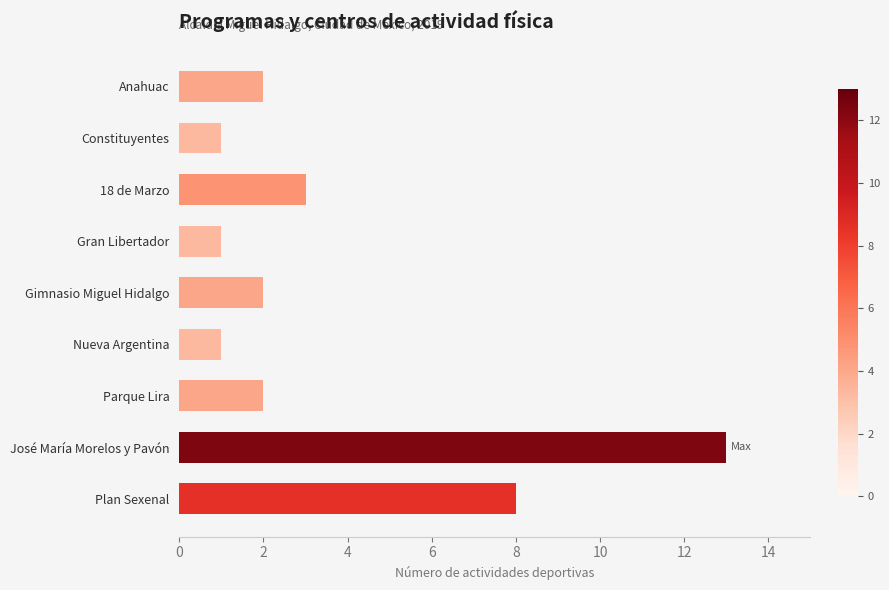

How many categories are shown in the chart?

9